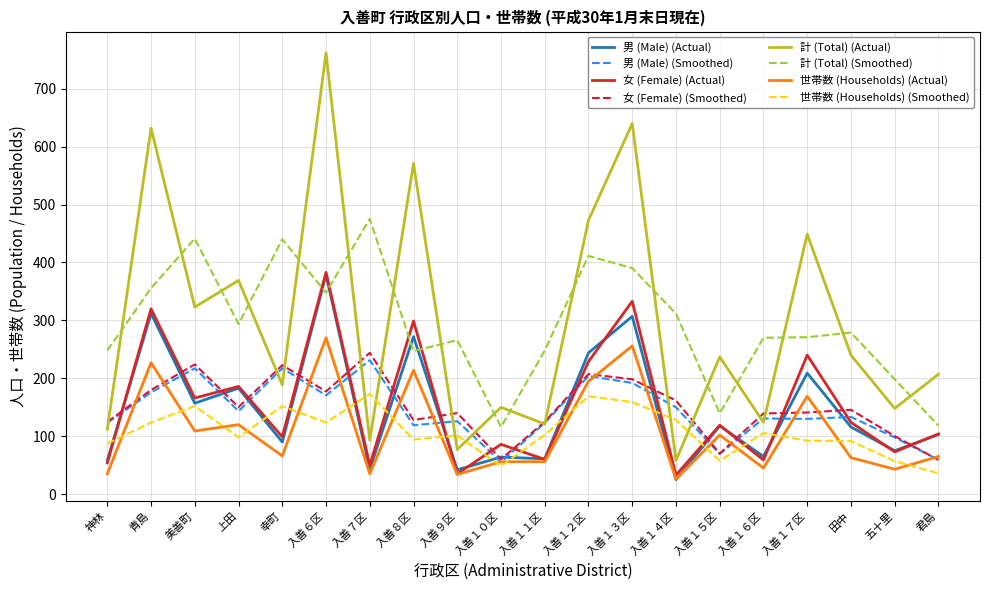

What is the approximate value of 女 (Female) (Actual) at 君島?

104.0